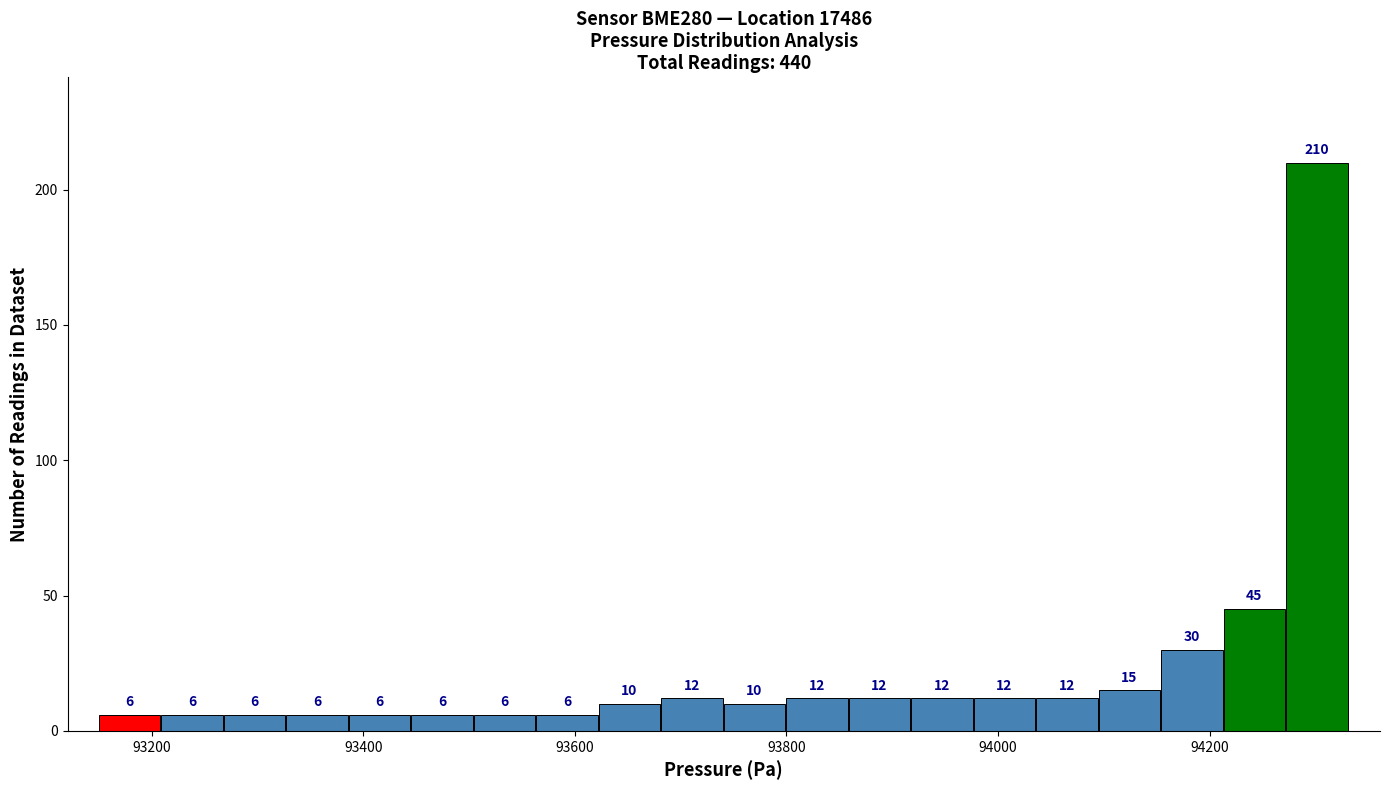

Around what value on the x-axis is the tallest bar? Give the approximate position of its centre, as read against the axis.

94300